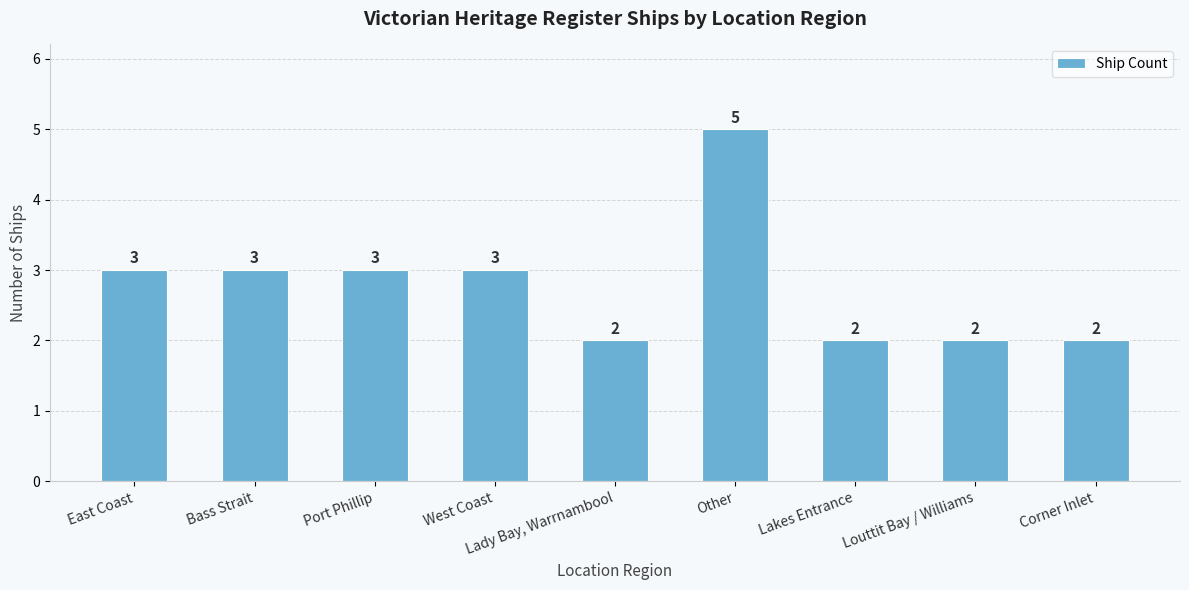

What is the label of the 4th bar from the left?

West Coast